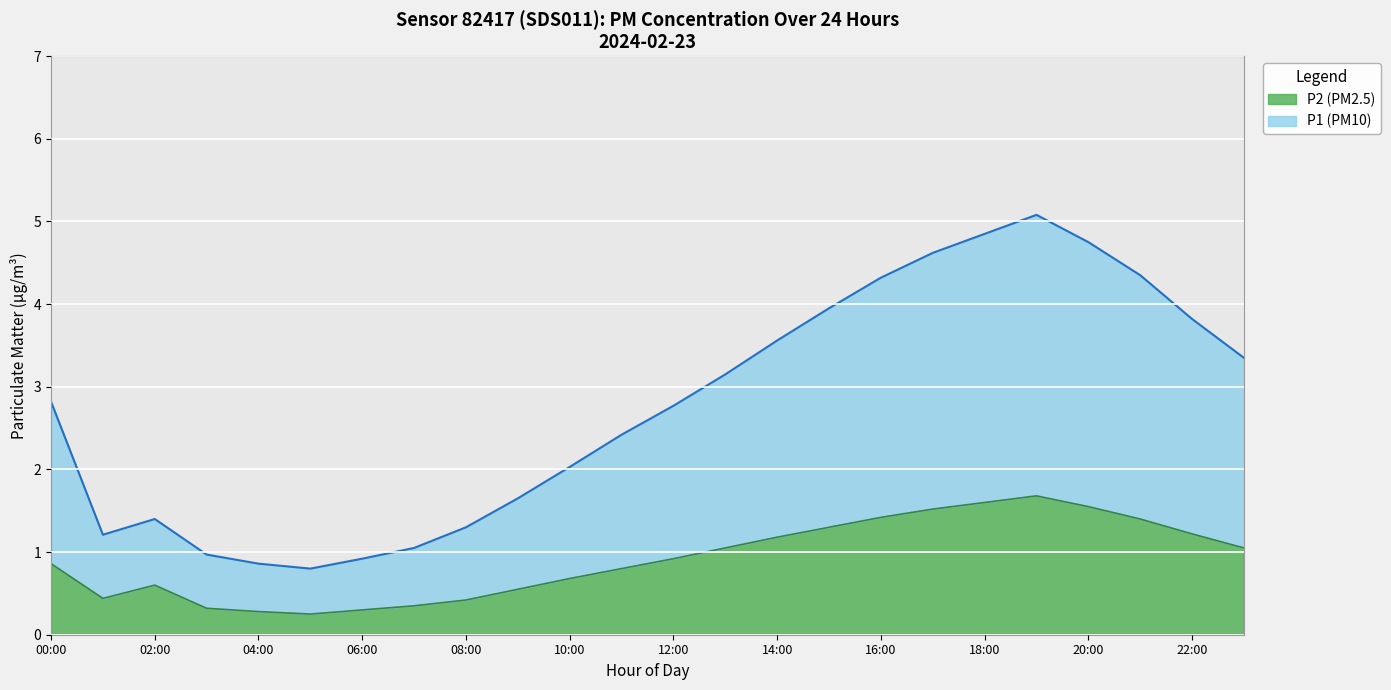

At 19:00, list the series in order from largest to smallest.

P1, P2